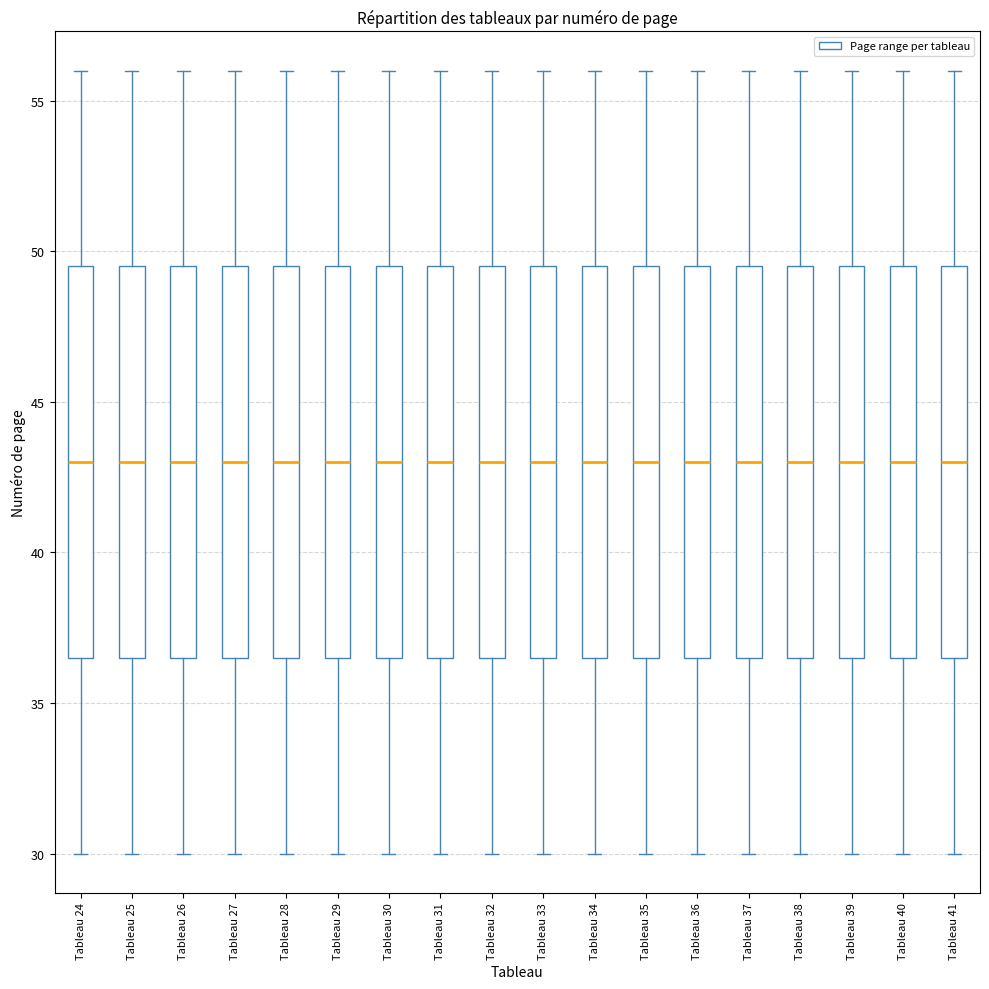

Reading left to right, transcribe this box plot: for each box, give where its median line is, the range the box spans, and where its two whiskers end, as read against the y-axis. The values are not printed on the chart, so give them approximately, as read against the axis.

Tableau 24: median 43.0, box 36.5 to 49.5, whiskers 30.0 to 56.0
Tableau 25: median 43.0, box 36.5 to 49.5, whiskers 30.0 to 56.0
Tableau 26: median 43.0, box 36.5 to 49.5, whiskers 30.0 to 56.0
Tableau 27: median 43.0, box 36.5 to 49.5, whiskers 30.0 to 56.0
Tableau 28: median 43.0, box 36.5 to 49.5, whiskers 30.0 to 56.0
Tableau 29: median 43.0, box 36.5 to 49.5, whiskers 30.0 to 56.0
Tableau 30: median 43.0, box 36.5 to 49.5, whiskers 30.0 to 56.0
Tableau 31: median 43.0, box 36.5 to 49.5, whiskers 30.0 to 56.0
Tableau 32: median 43.0, box 36.5 to 49.5, whiskers 30.0 to 56.0
Tableau 33: median 43.0, box 36.5 to 49.5, whiskers 30.0 to 56.0
Tableau 34: median 43.0, box 36.5 to 49.5, whiskers 30.0 to 56.0
Tableau 35: median 43.0, box 36.5 to 49.5, whiskers 30.0 to 56.0
Tableau 36: median 43.0, box 36.5 to 49.5, whiskers 30.0 to 56.0
Tableau 37: median 43.0, box 36.5 to 49.5, whiskers 30.0 to 56.0
Tableau 38: median 43.0, box 36.5 to 49.5, whiskers 30.0 to 56.0
Tableau 39: median 43.0, box 36.5 to 49.5, whiskers 30.0 to 56.0
Tableau 40: median 43.0, box 36.5 to 49.5, whiskers 30.0 to 56.0
Tableau 41: median 43.0, box 36.5 to 49.5, whiskers 30.0 to 56.0